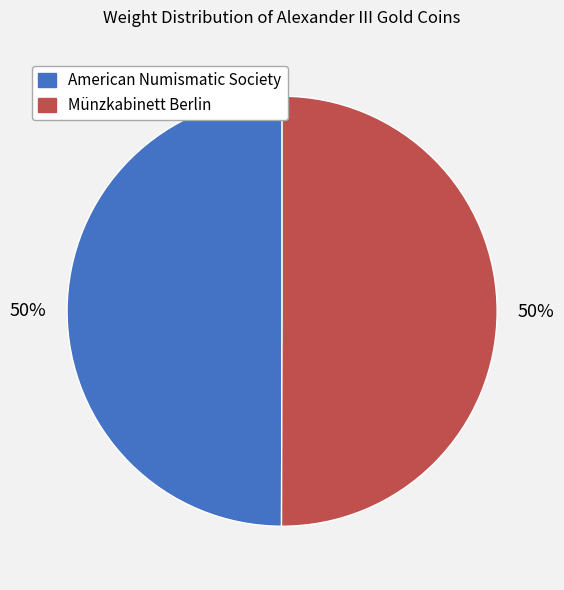

To the nearest percent, what percentage of the pie is Münzkabinett Berlin?

50%